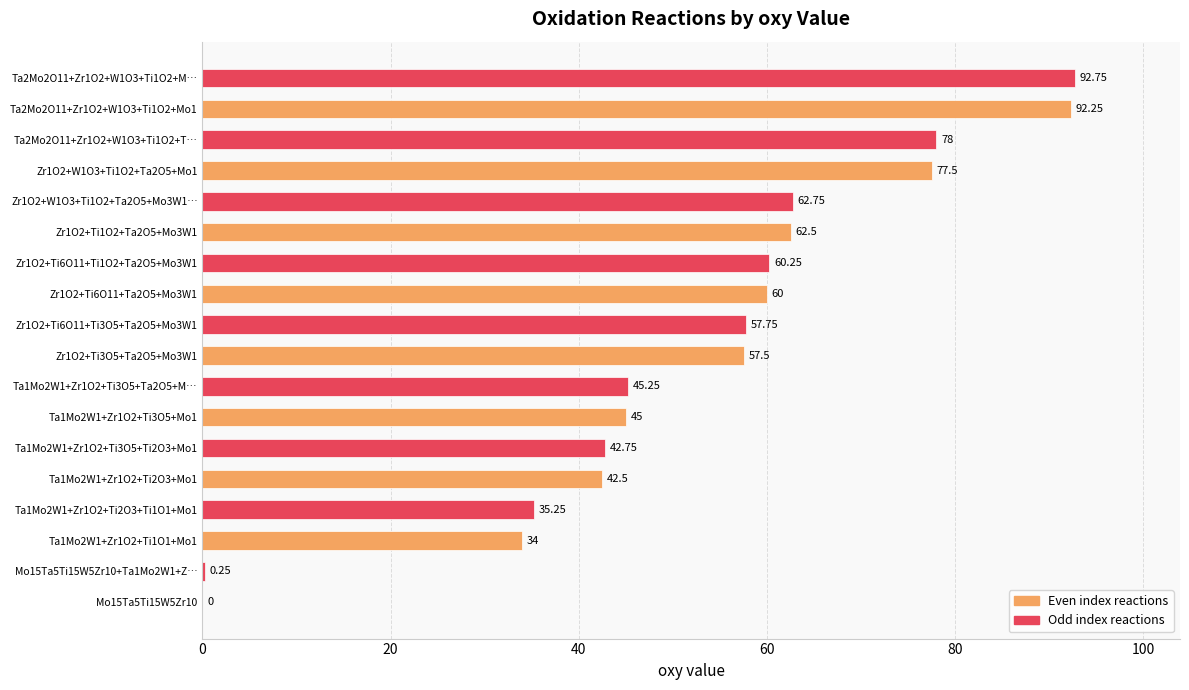

Are the bars grouped side by side (vs. stacked)?

No